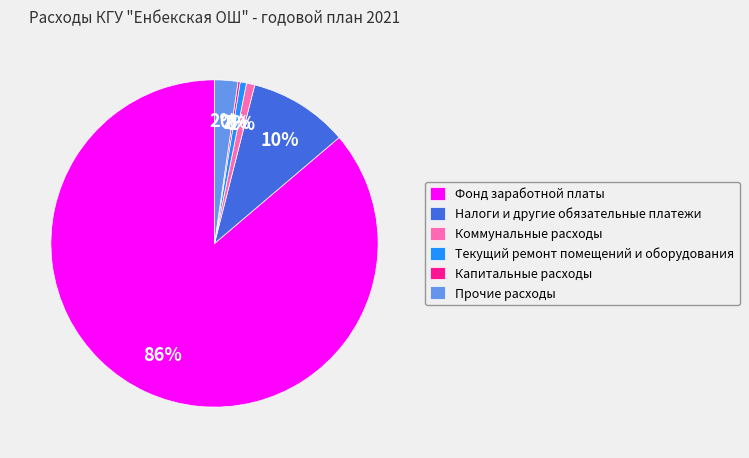

Between Текущий ремонт помещений и оборудования and Налоги и другие обязательные платежи, which is larger?

Налоги и другие обязательные платежи